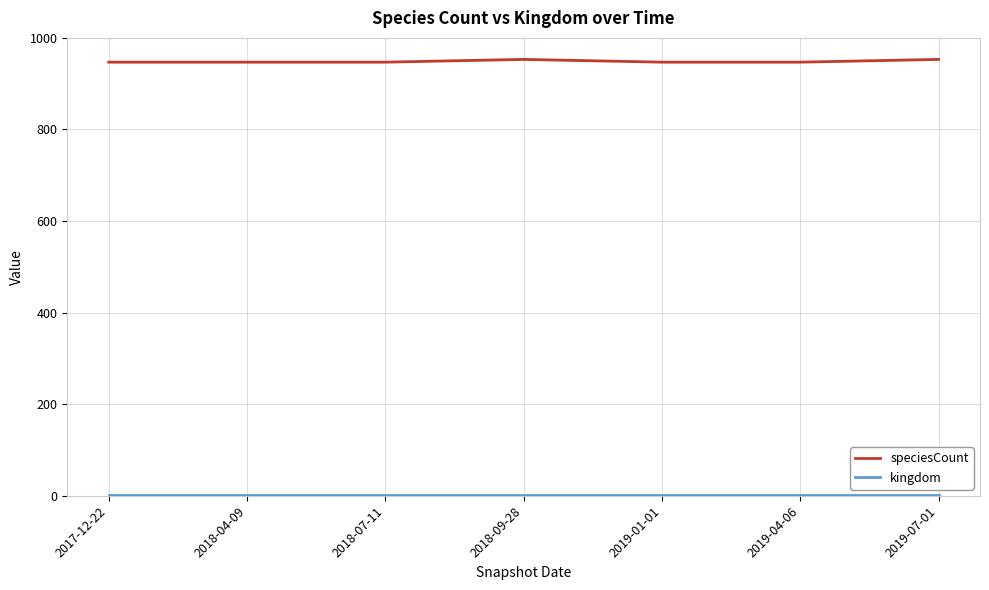

The value of speciesCount at 2019-07-01 is 953. True or false?

True